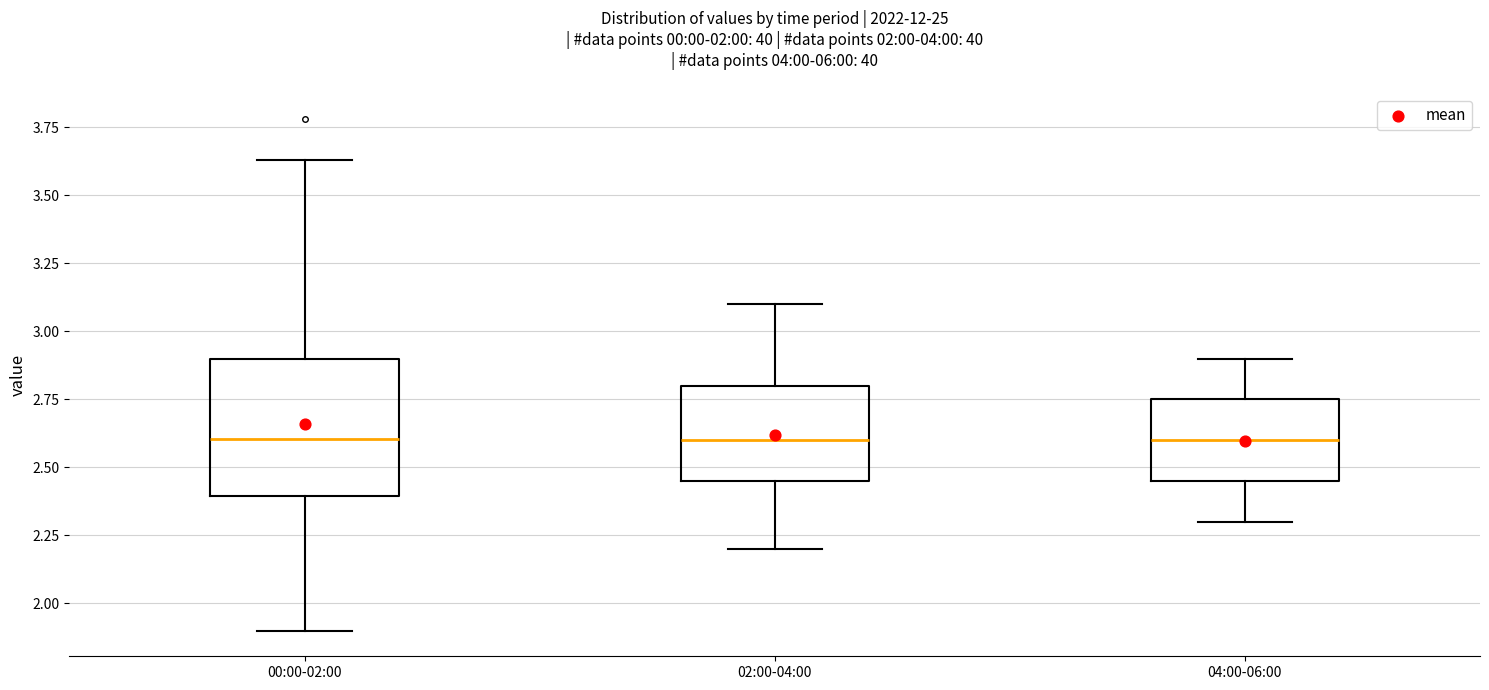

Comparing the boxes themselves (not the whiskers), which one is the tallest?

00:00-02:00